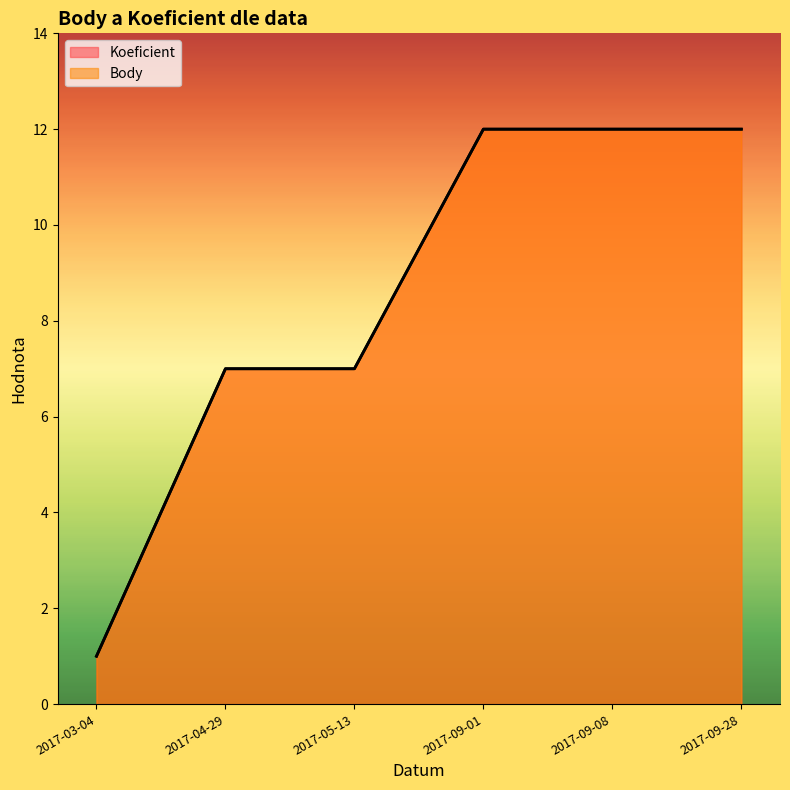

Reading left to right, extract all data points from this chart.

Koeficient: 2017-03-04=1	2017-04-29=7	2017-05-13=7	2017-09-01=12	2017-09-08=12	2017-09-28=12
Body: 2017-03-04=1	2017-04-29=7	2017-05-13=7	2017-09-01=12	2017-09-08=12	2017-09-28=12